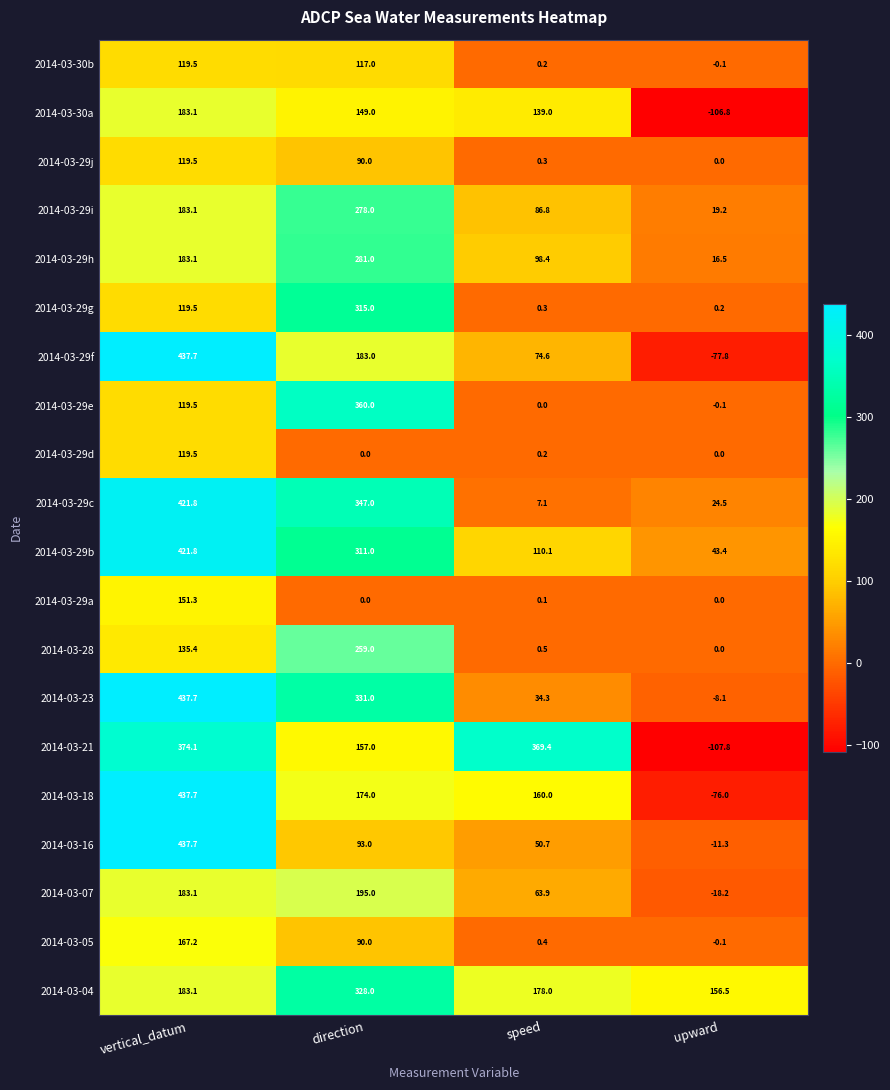

Which series has the largest total across all categories?

2014-03-29b